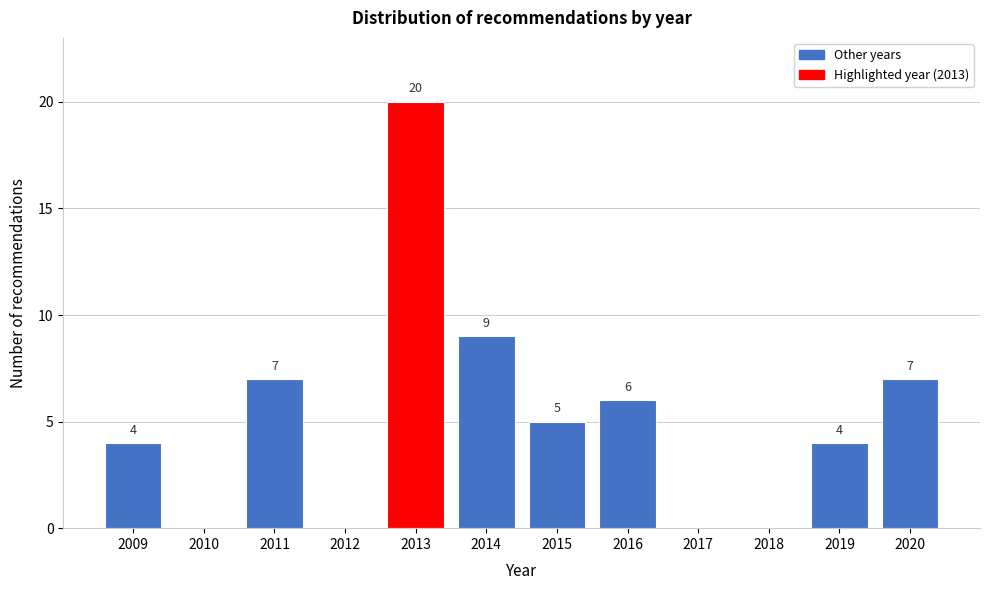

Reading right to left, list all the values displayed in this chart.

2020=7	2019=4	2018=0	2017=0	2016=6	2015=5	2014=9	2013=20	2012=0	2011=7	2010=0	2009=4